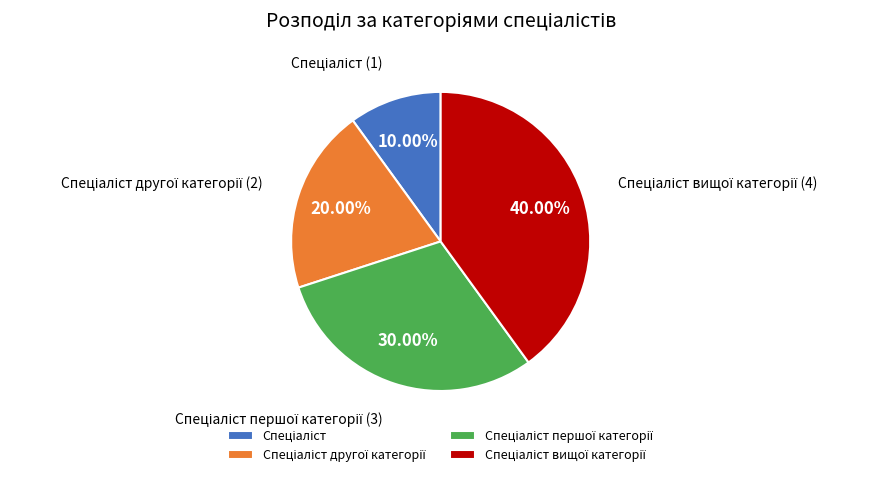

Count the number of slices in the pie.

4